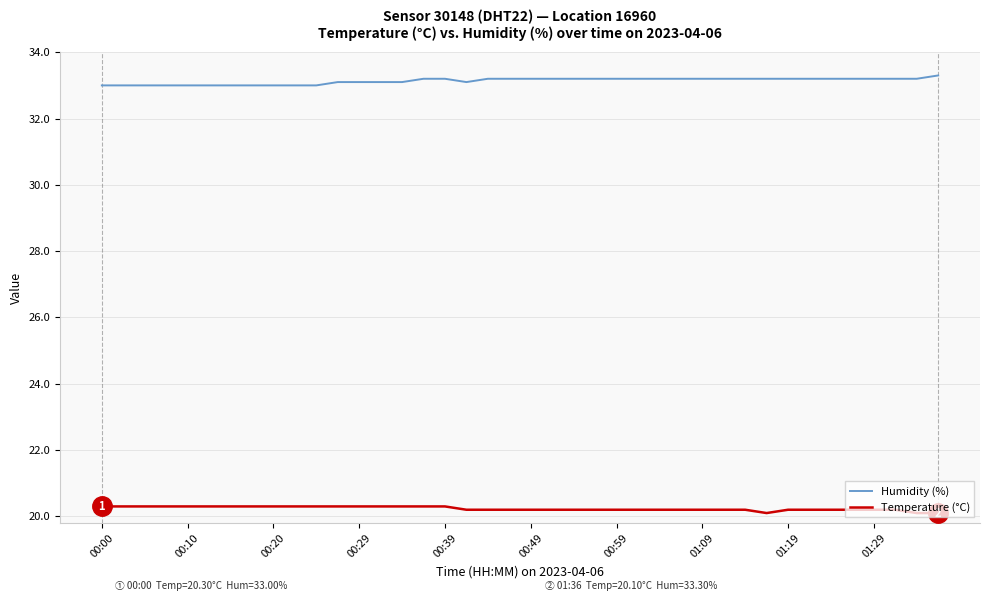

What is the lowest value of the Temperature (°C) series?

20.1